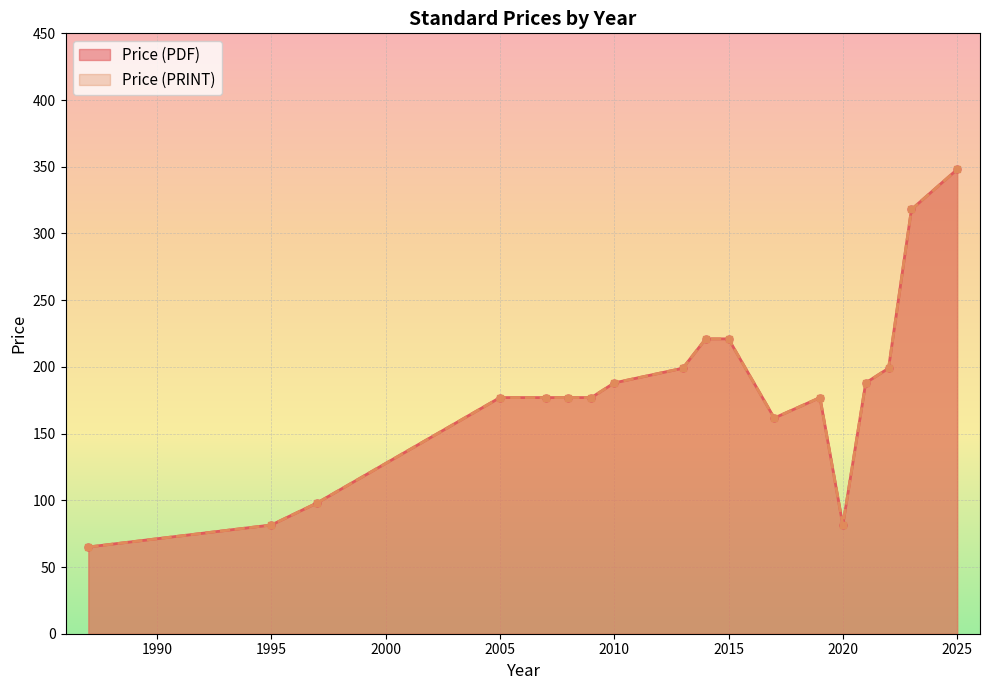

What are all the series names shown in the legend?

Price (PDF), Price (PRINT)